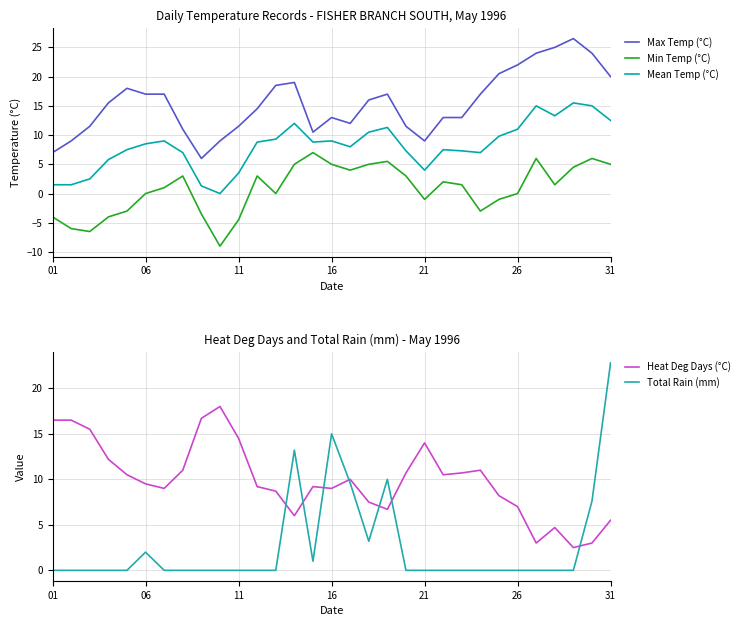

What are all the series names shown in the legend?

Max Temp (°C), Min Temp (°C), Mean Temp (°C), Heat Deg Days (°C), Total Rain (mm)